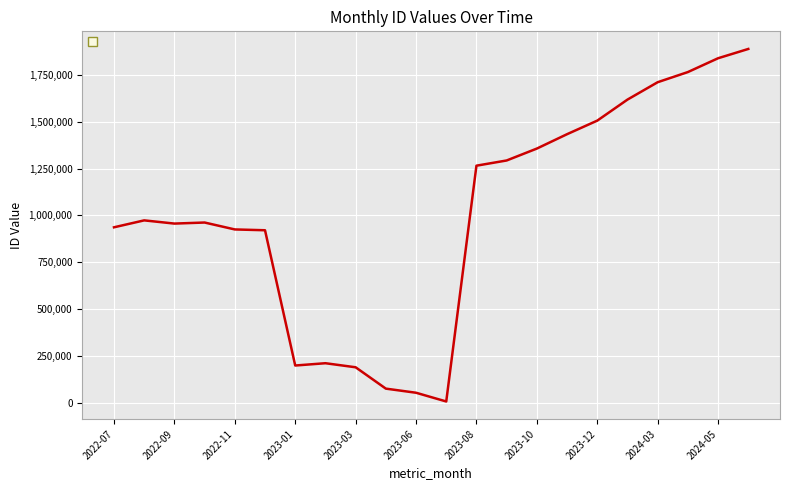

What is the difference between the maximum and minimum values?

1879944